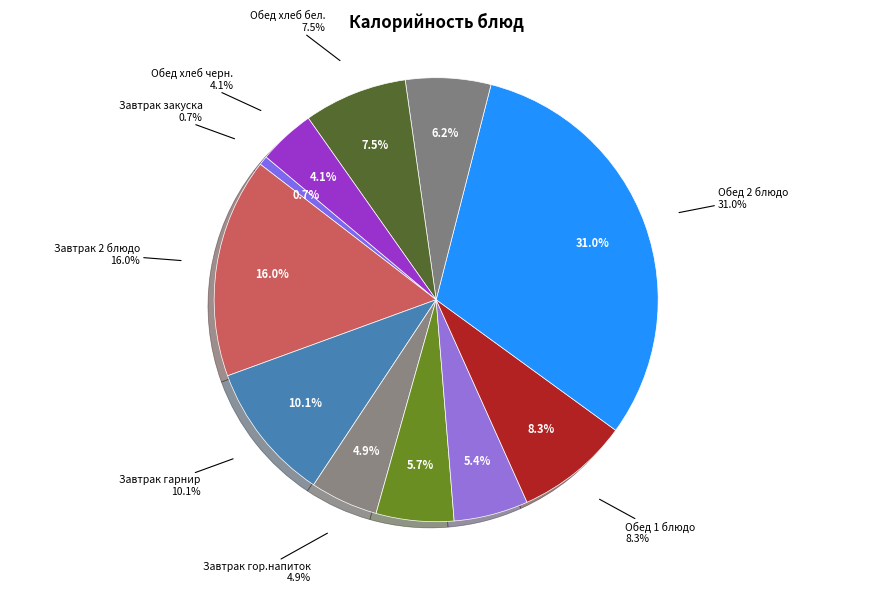

What percentage is the Завтрак гор.напиток slice, to the nearest percent?

5%